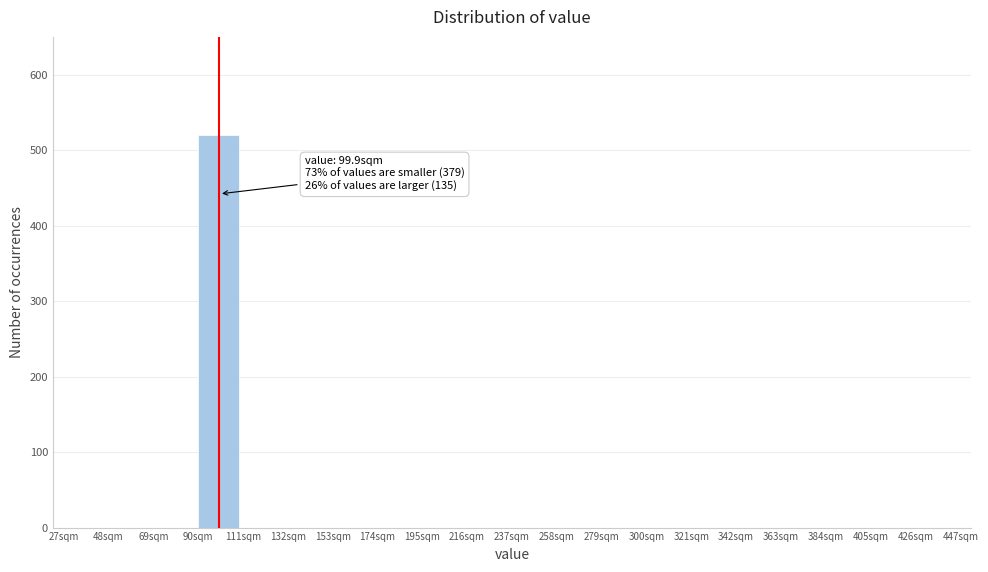

Over which range of the x-axis is the bar tallest?

90 to 111